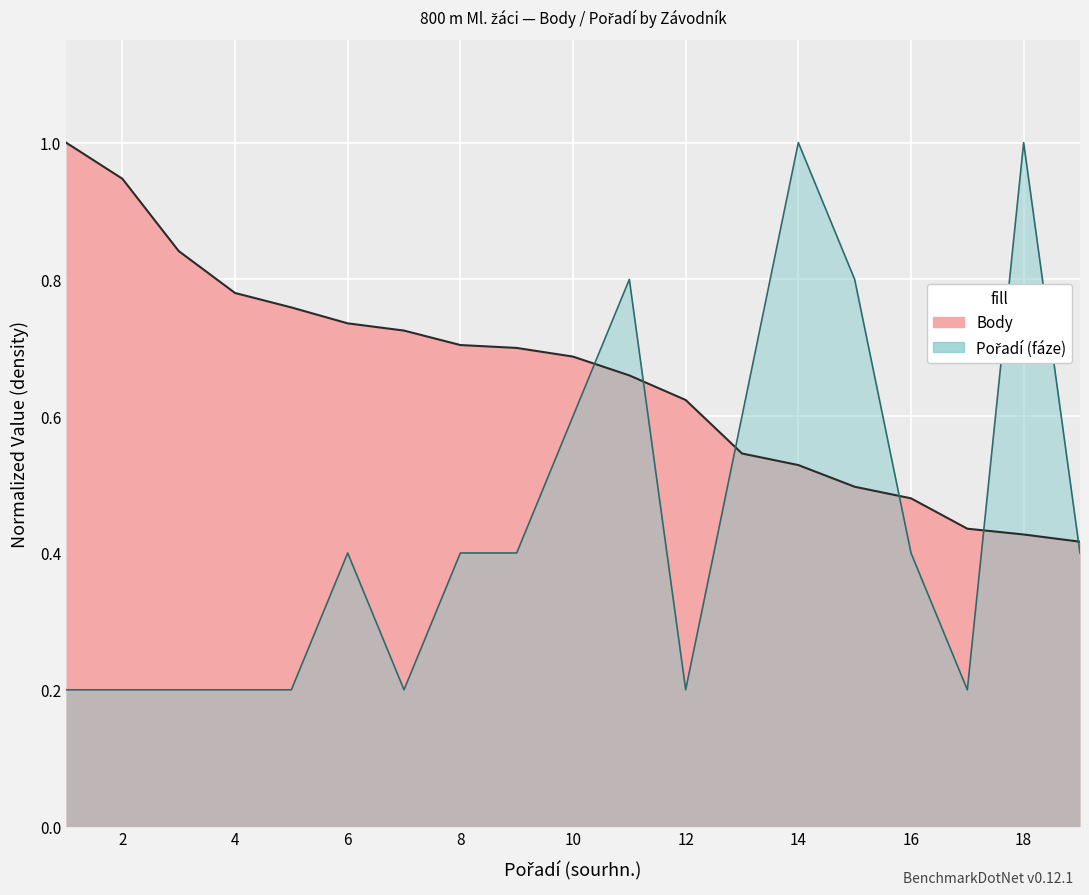

Between which two adjacent categories do Body and Pořadí (fáze) first intersect?

10 and 11